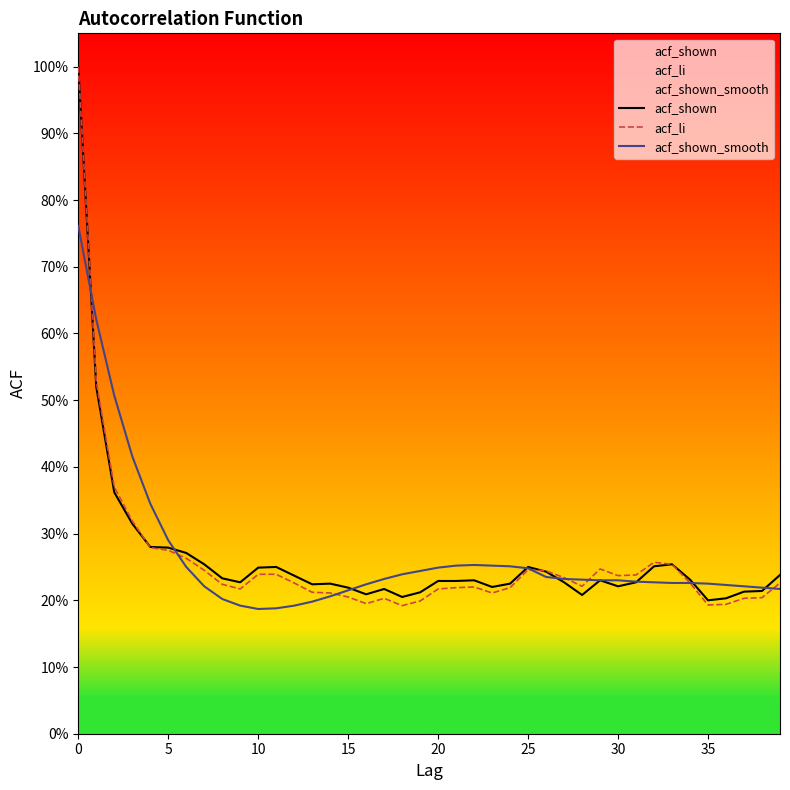

What are all the series names shown in the legend?

acf_shown, acf_li, acf_shown_smooth